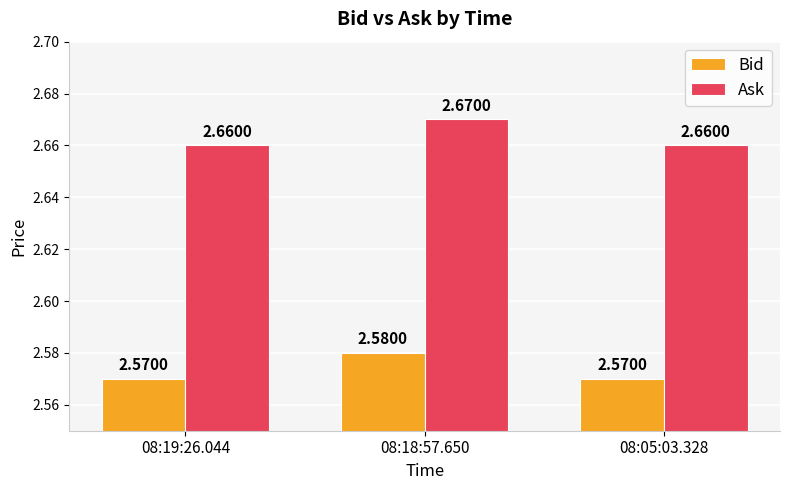

Rank the series at 08:18:57.650 from lowest to highest value.

Bid, Ask